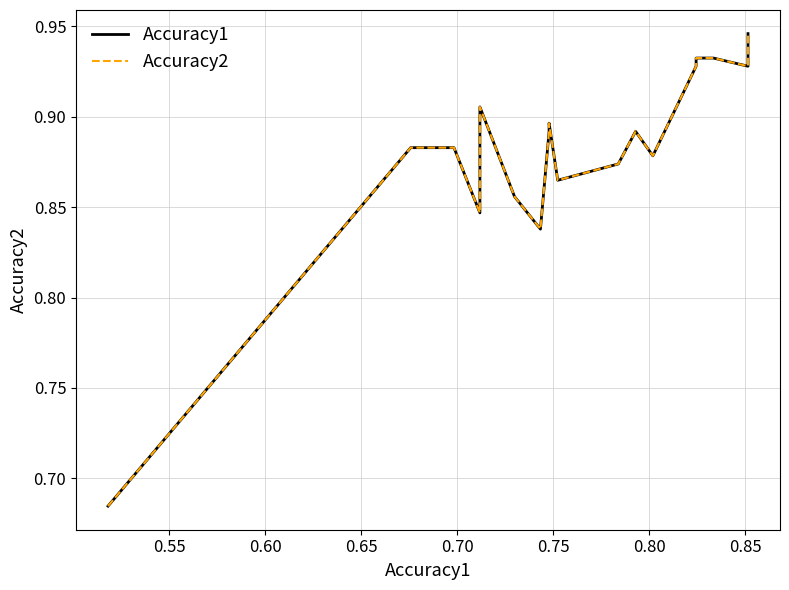

True or false: Accuracy2 has a value of 1.4 at 0.55.

False